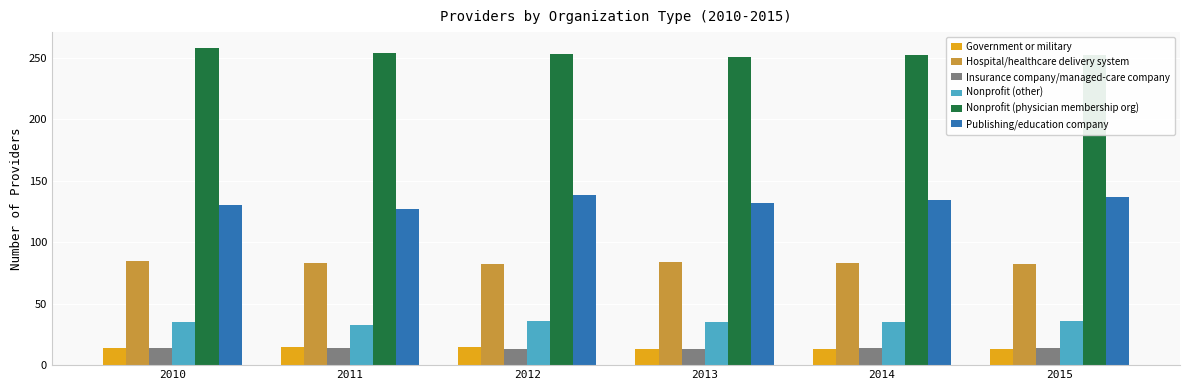

What is the maximum value shown in the chart?

258